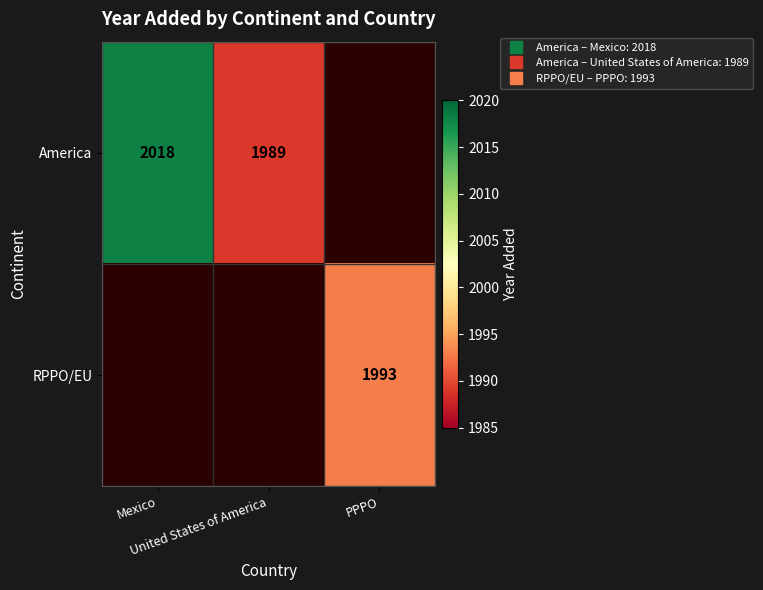

What is the sum of the America values at Mexico and United States of America?

4007.0